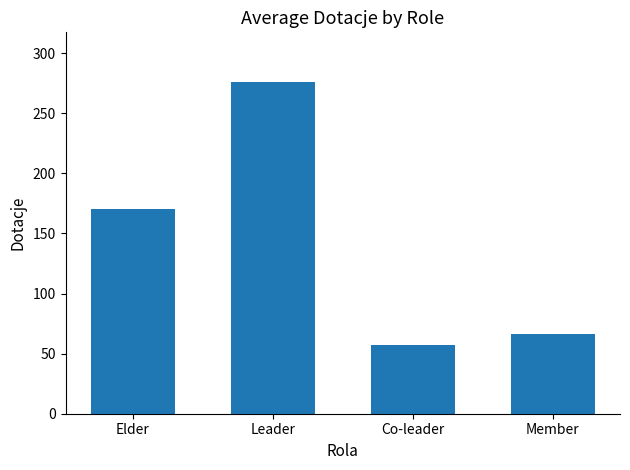

Where is the data nearest to the value 166?

Elder